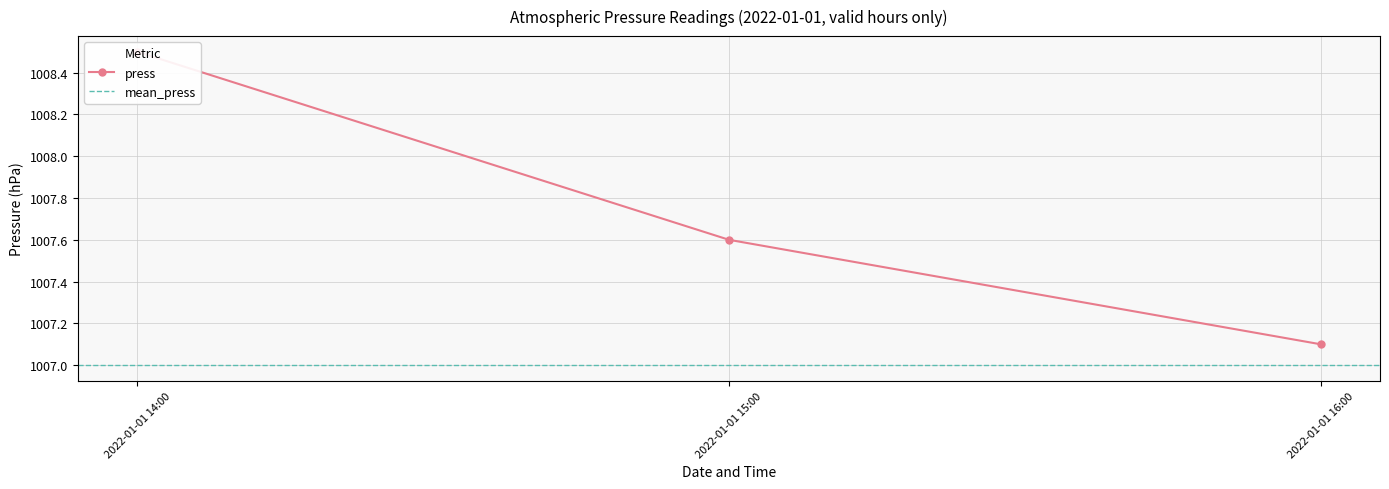

Rank the categories by value from highest to lowest.

2022-01-01 14:00, 2022-01-01 15:00, 2022-01-01 16:00